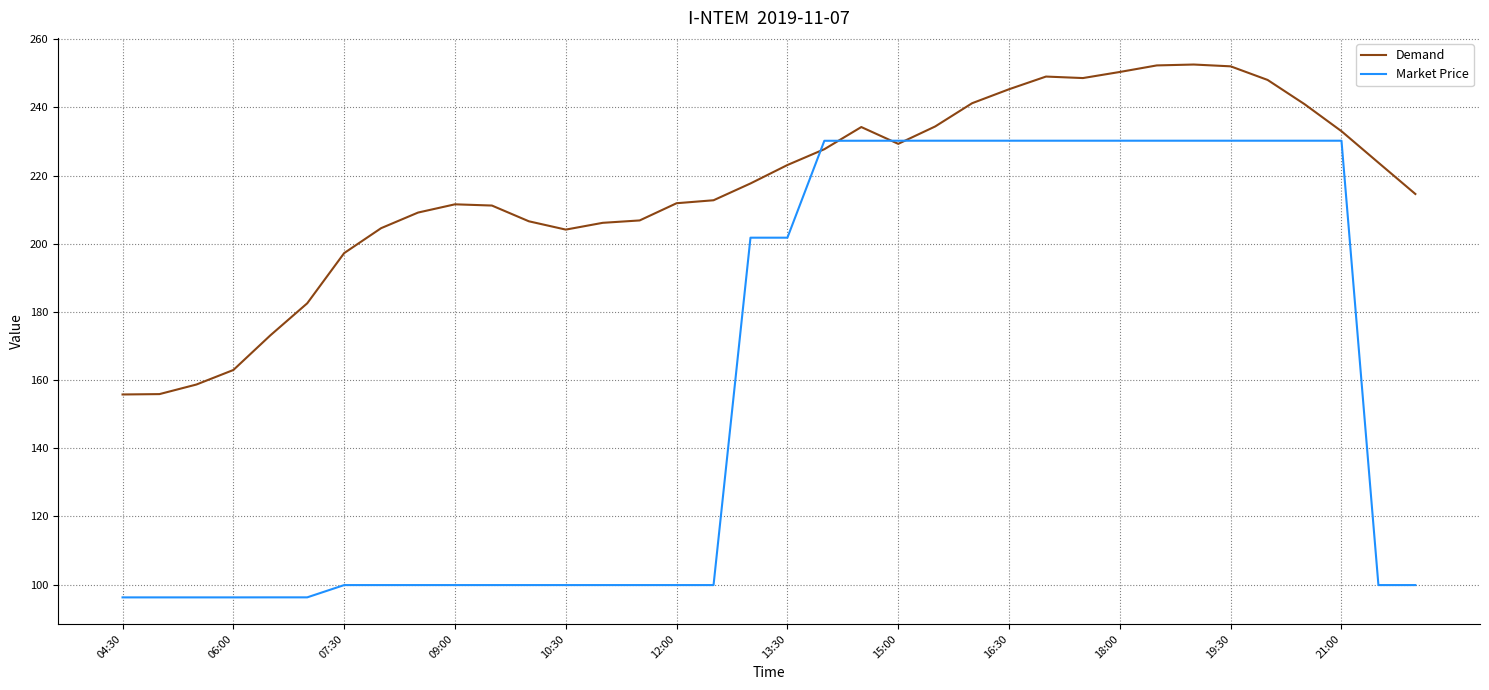

What is the smallest value displayed?

96.3